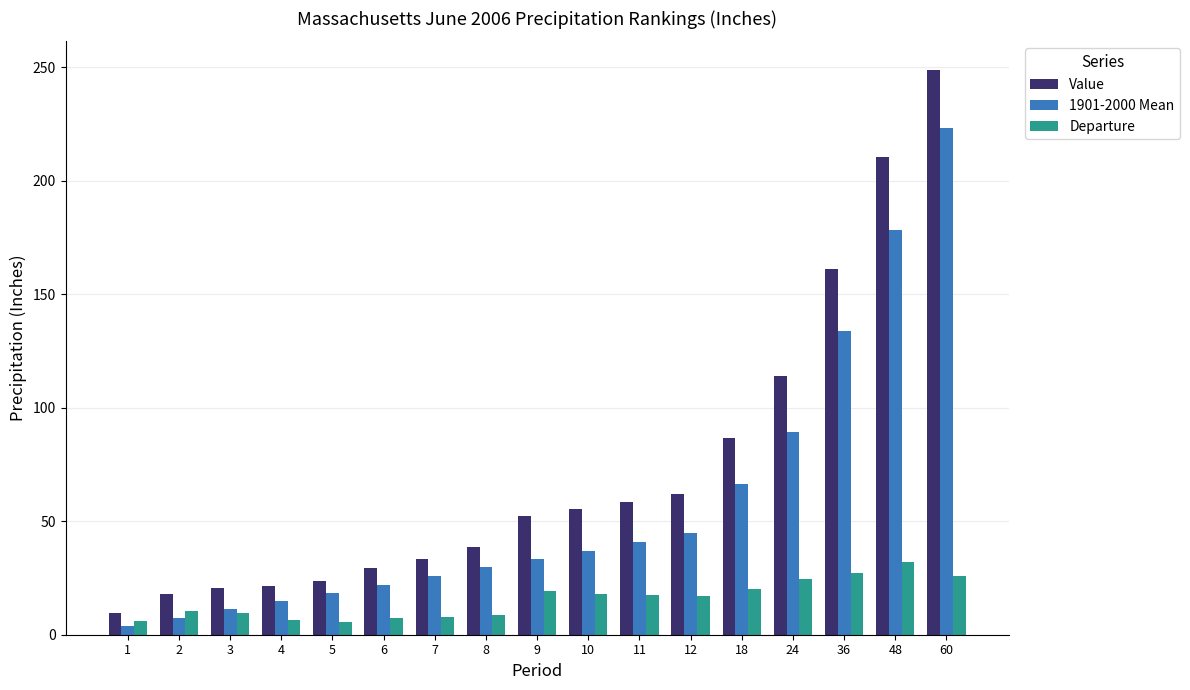

How many categories are shown in the chart?

17